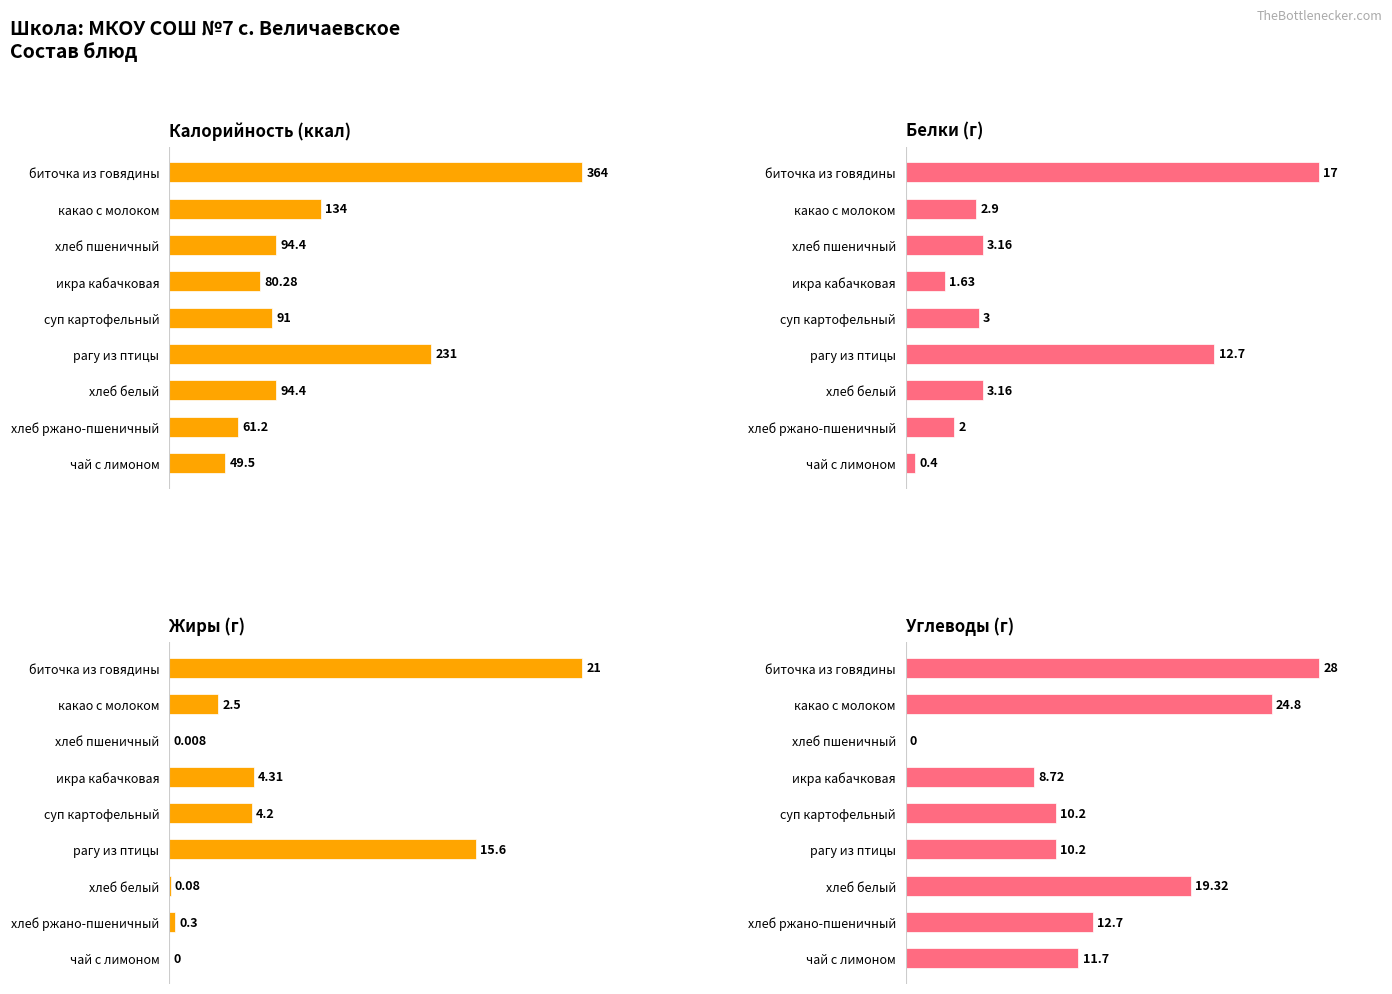

What are all the series names shown in the legend?

Калорийность (ккал), Белки (г), Жиры (г), Углеводы (г)